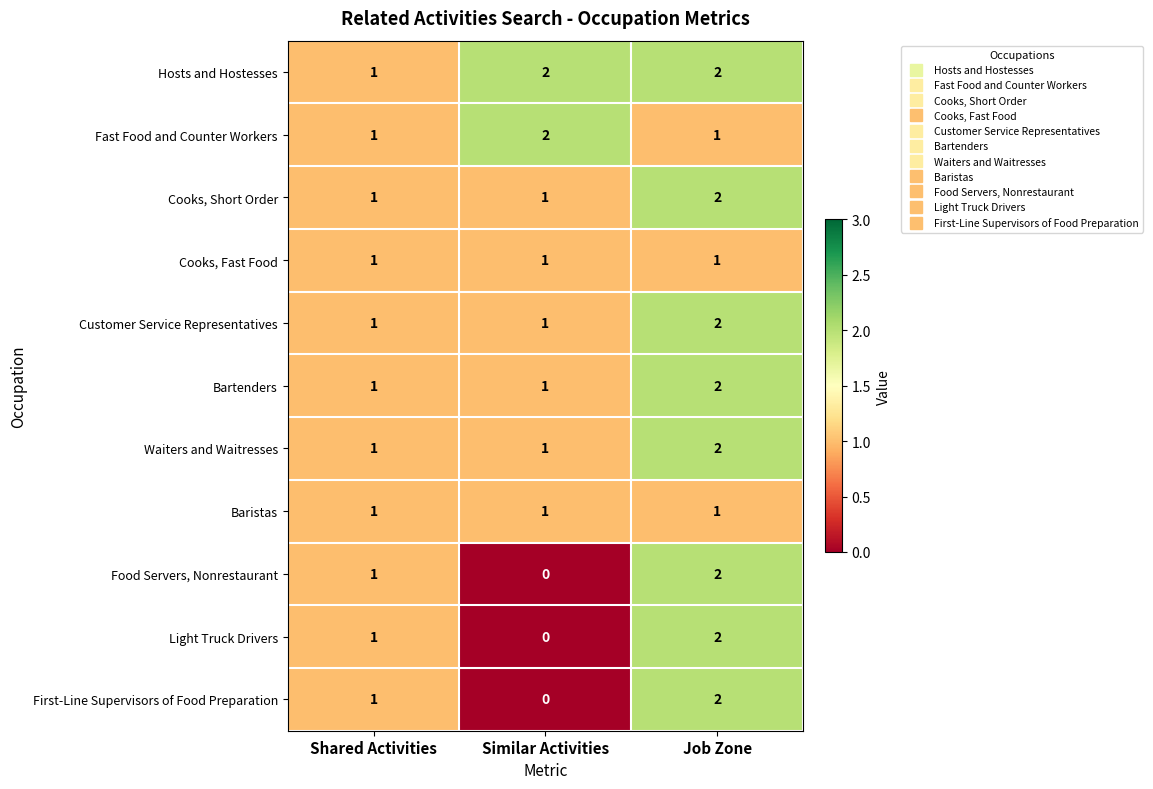

At which category does the chart reach its minimum across all series?

Similar Activities